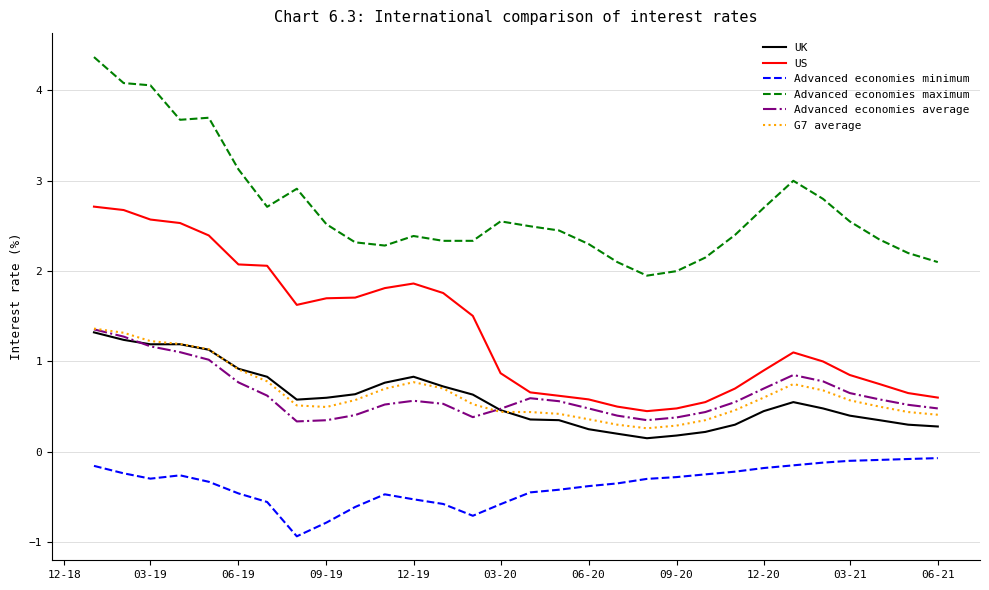

Which series has the largest total across all categories?

Advanced economies maximum